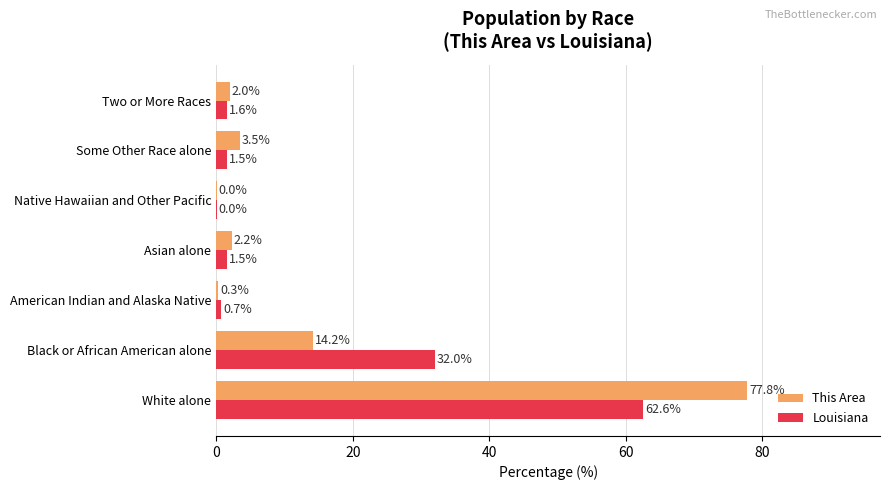

Count the number of data series in this chart.

2